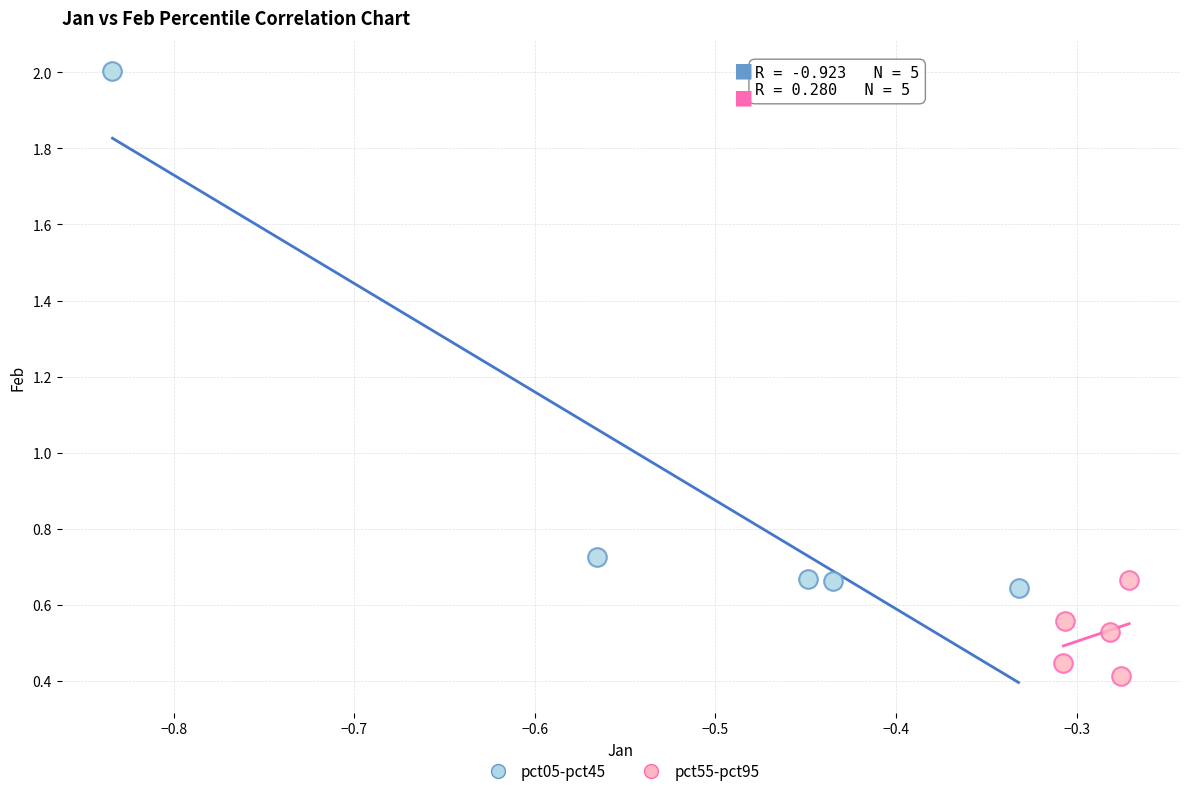

Which series reaches the minimum Y coordinate?

pct55-pct95